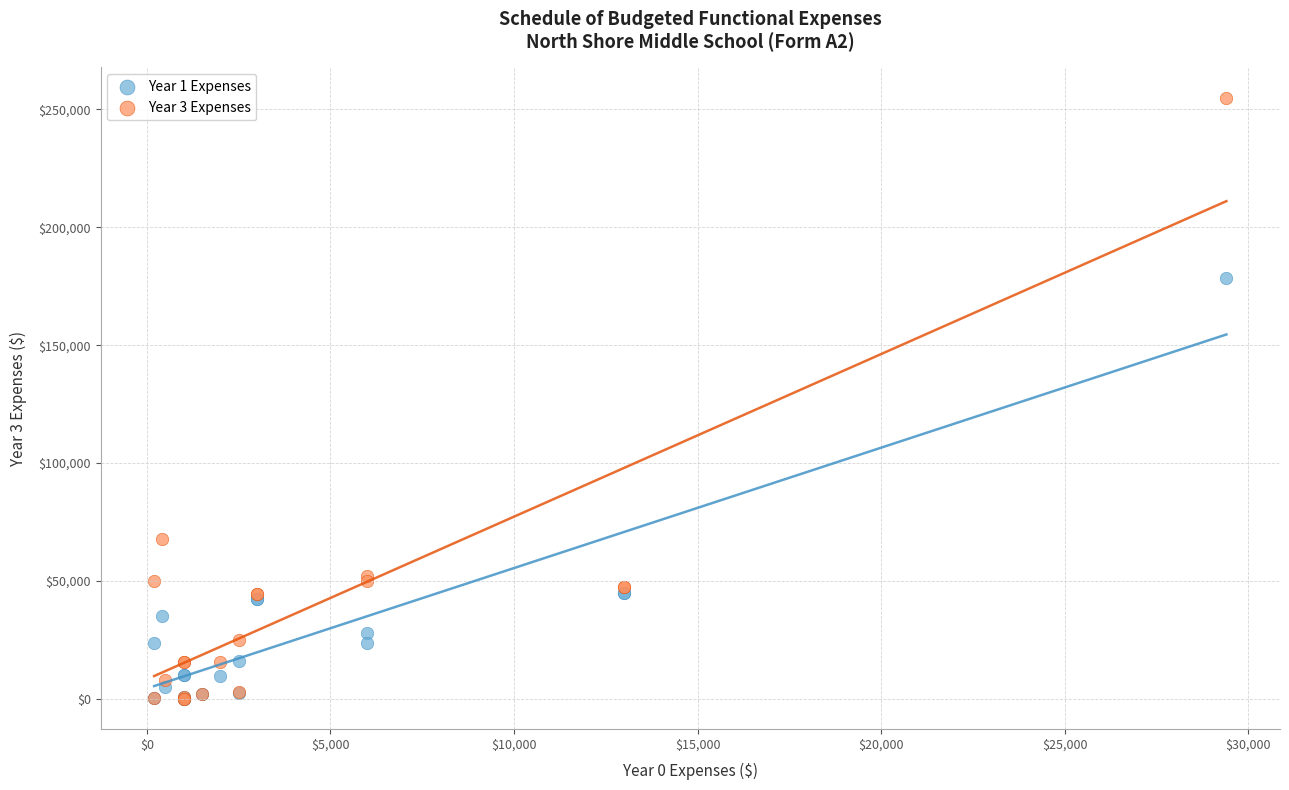

Across all series, what Y value is closest to 127507?

178533.0